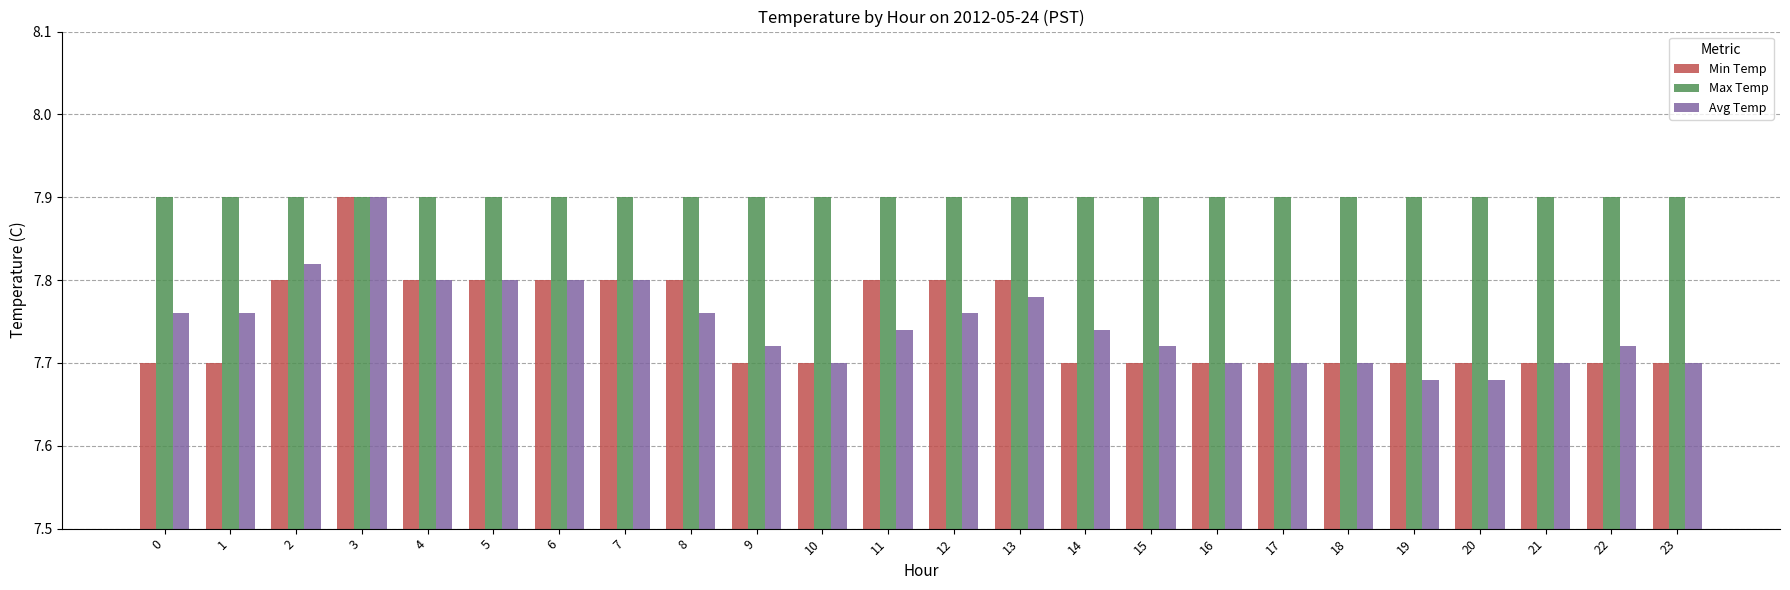

What is the maximum value for Min Temp?

7.9